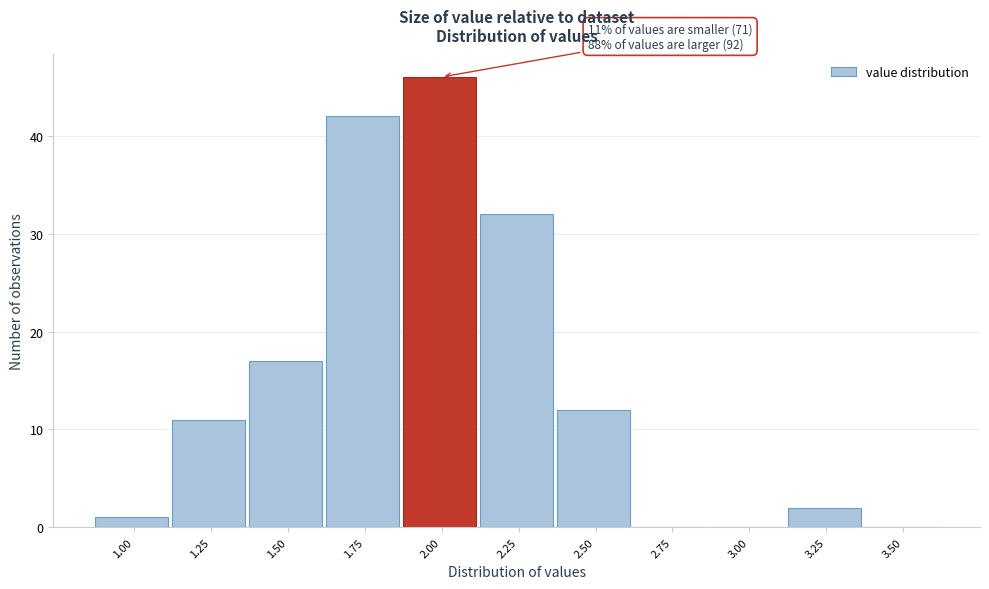

Reading left to right, list all the values displayed in this chart.

1.00=1	1.25=11	1.50=17	1.75=42	2.00=46	2.25=32	2.50=12	2.75=0	3.00=0	3.25=2	3.50=0